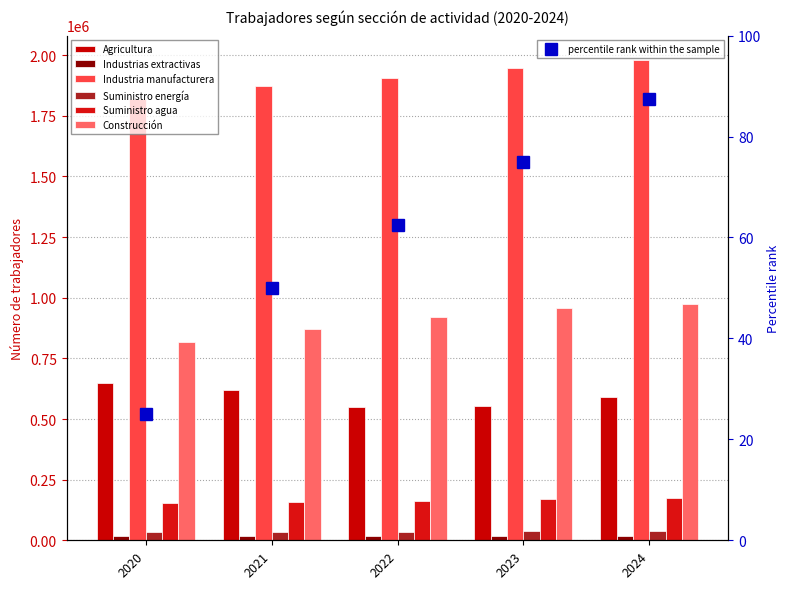

Rank the series by their maximum value, from lowest to highest.

Industrias extractivas, Suministro energía, Suministro agua, Agricultura, Construcción, Industria manufacturera